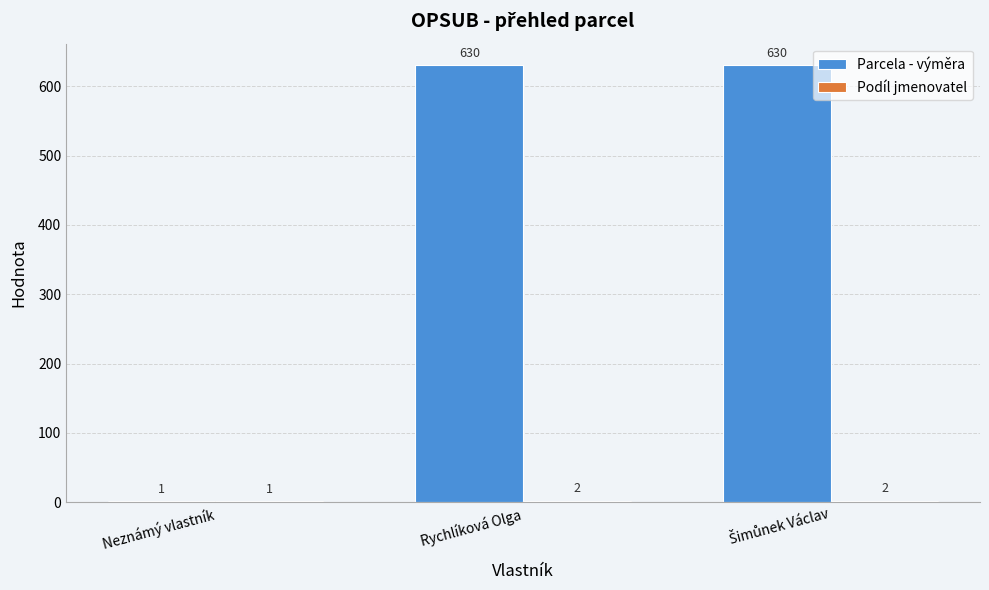

Between Neznámý vlastník and Rychlíková Olga, which series saw the biggest shift?

Parcela - výměra